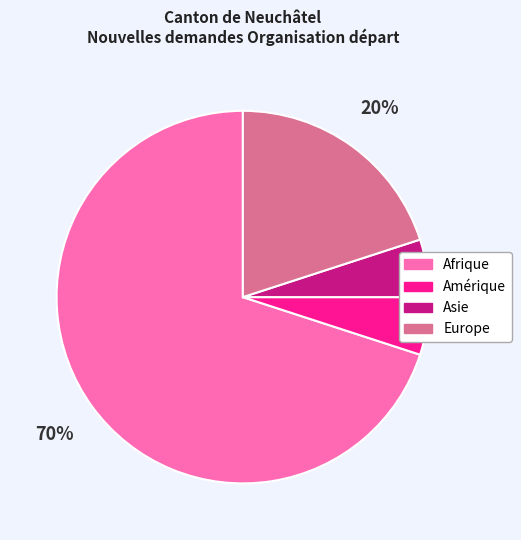

Is there any slice that represents more than half of the pie?

Yes